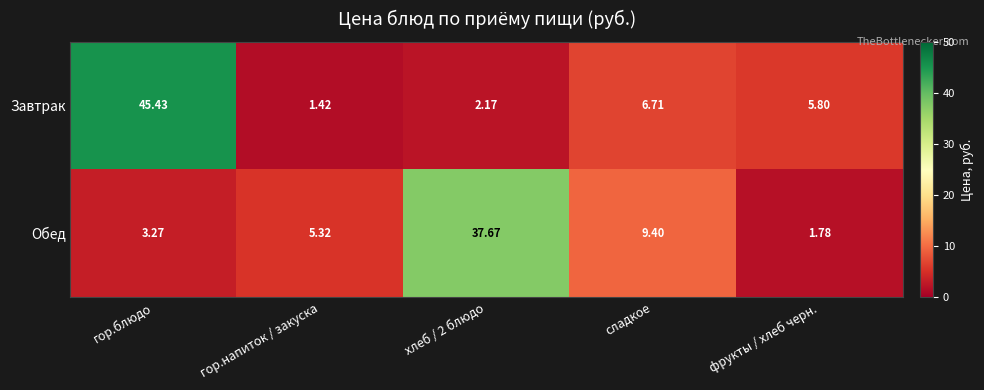

Which series changed the most between гор.блюдо and гор.напиток / закуска?

Завтрак